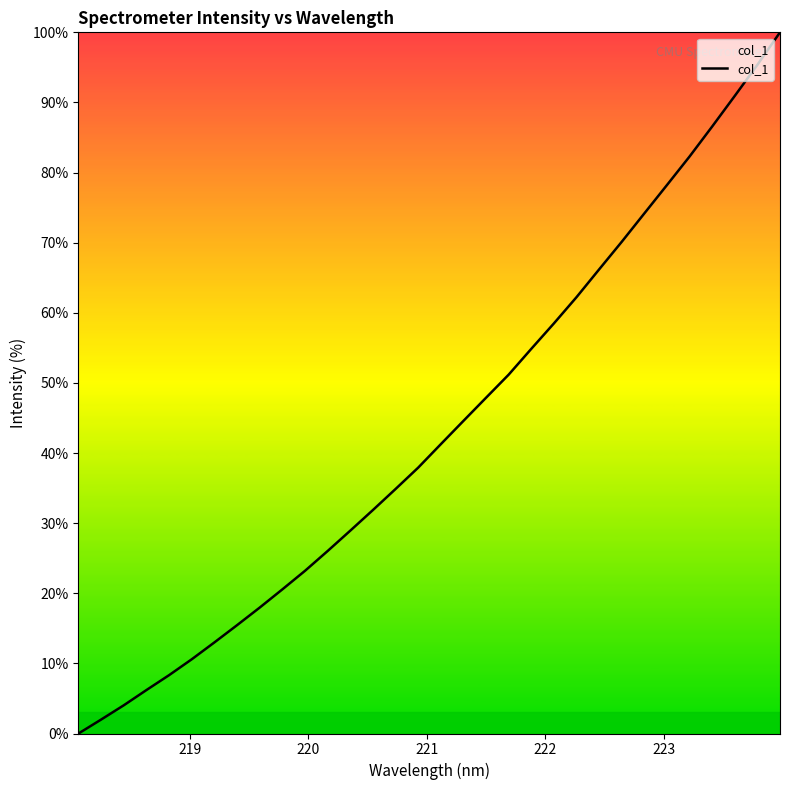

What is the maximum value shown in the chart?

100.0